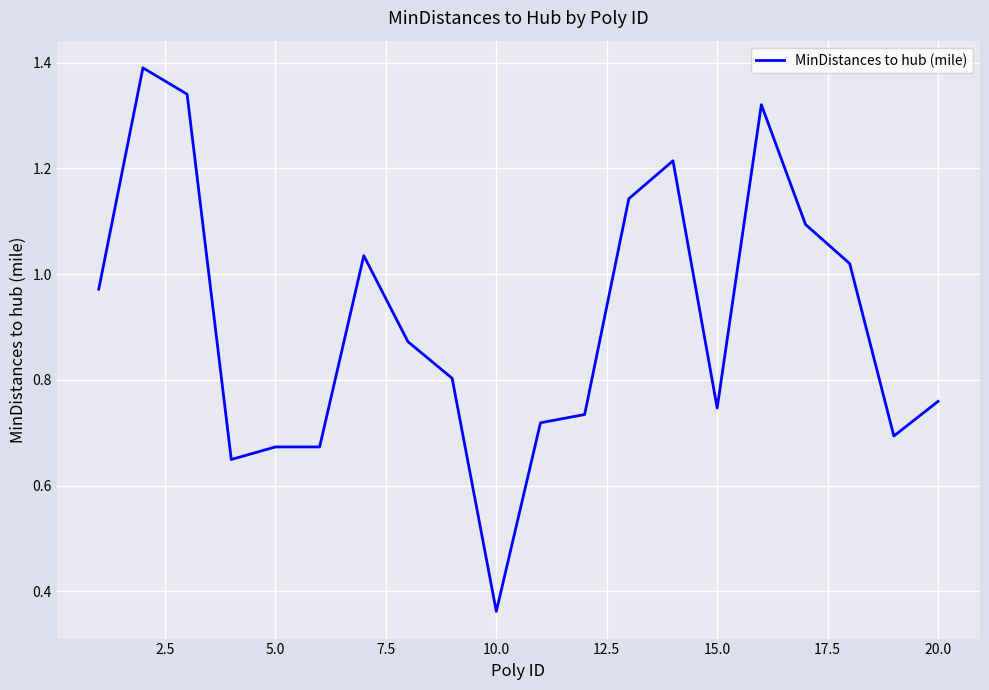

Is this an area chart (filled region under the line)?

No